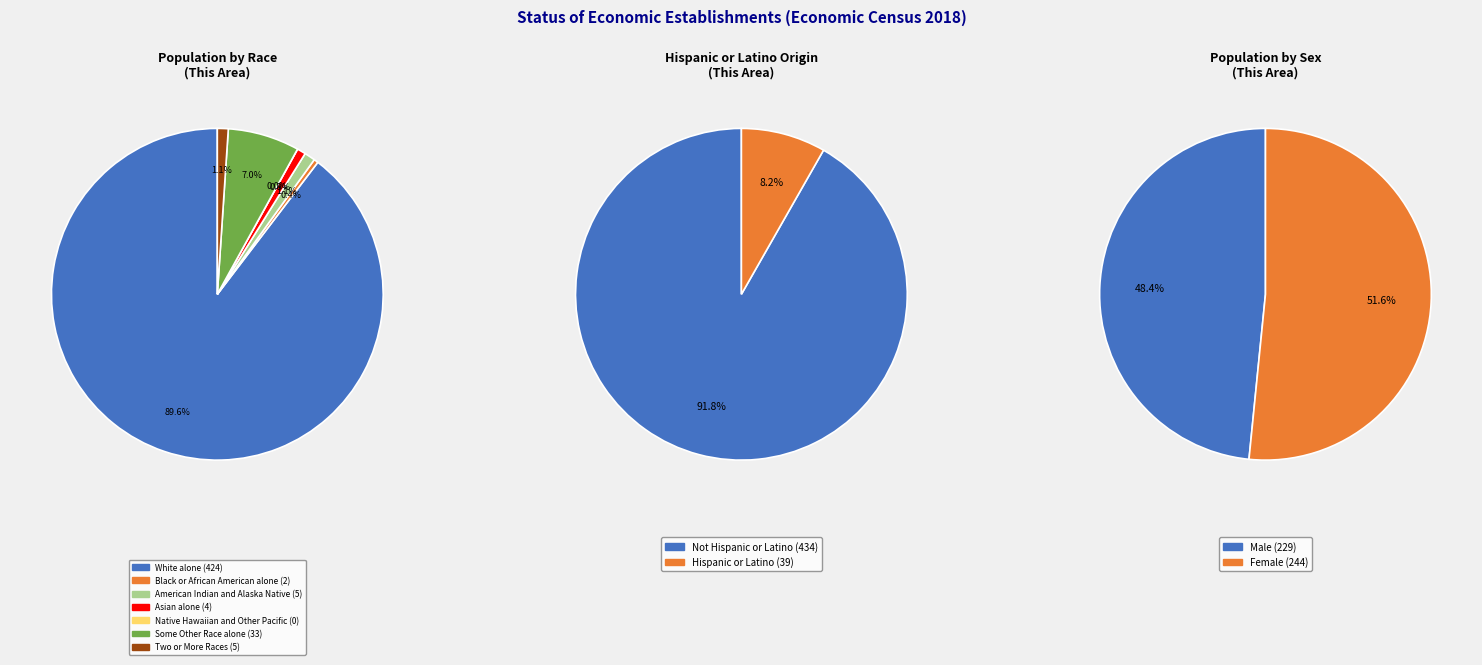

How many slices are in this pie chart?

7